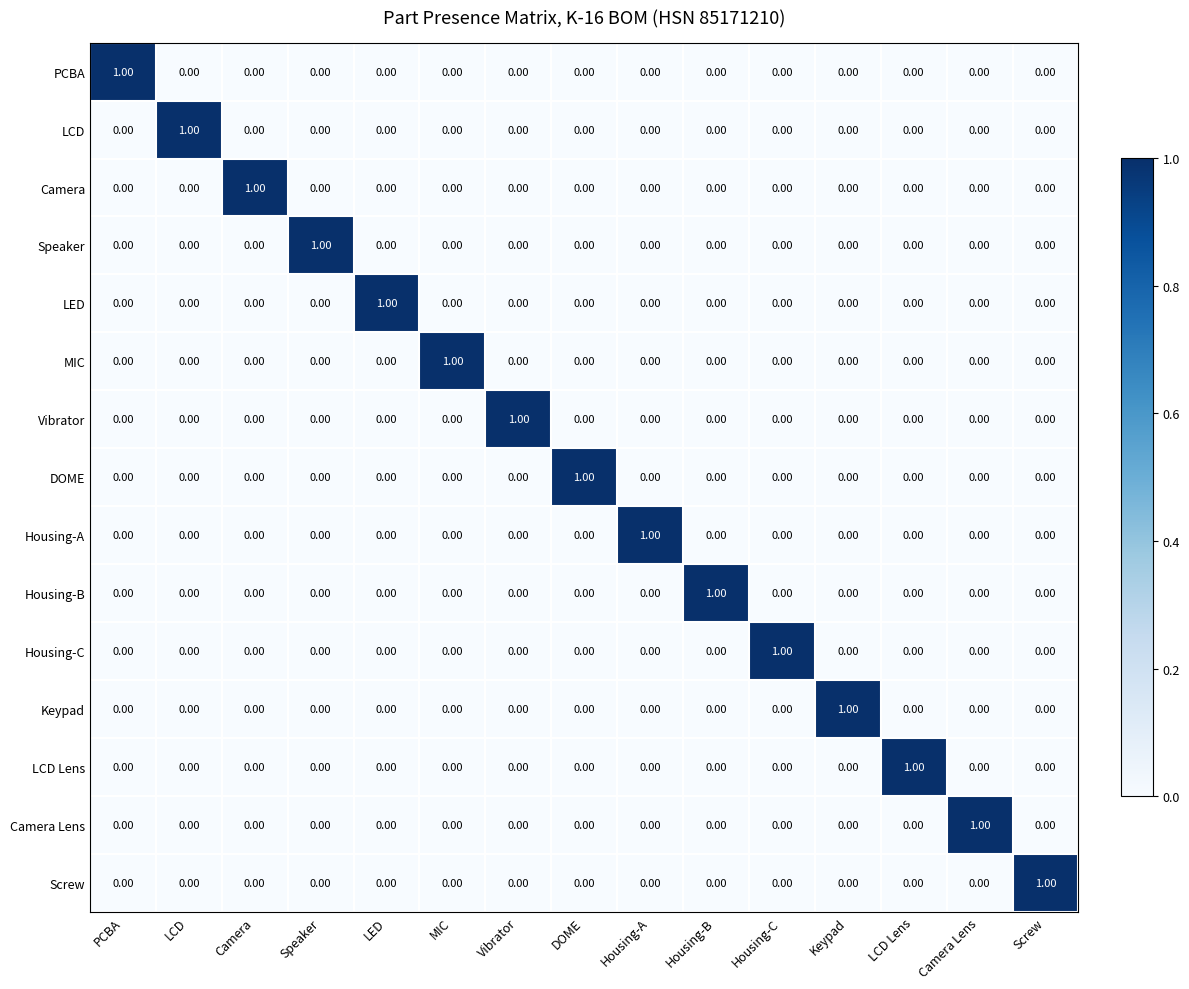

At how many categories does at least one series exceed 0?

15